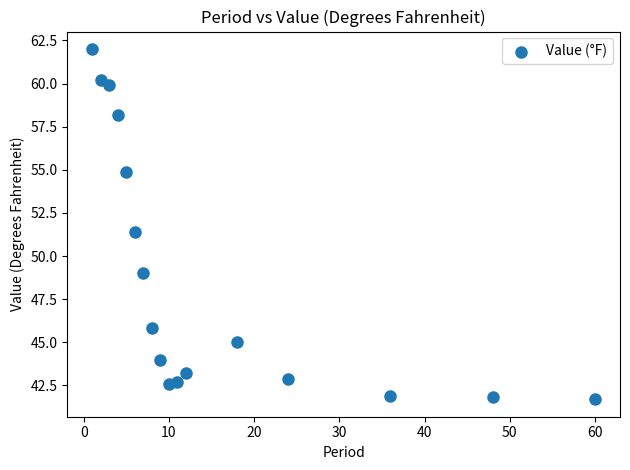

What is the range of Y values (max minus min)?

20.3